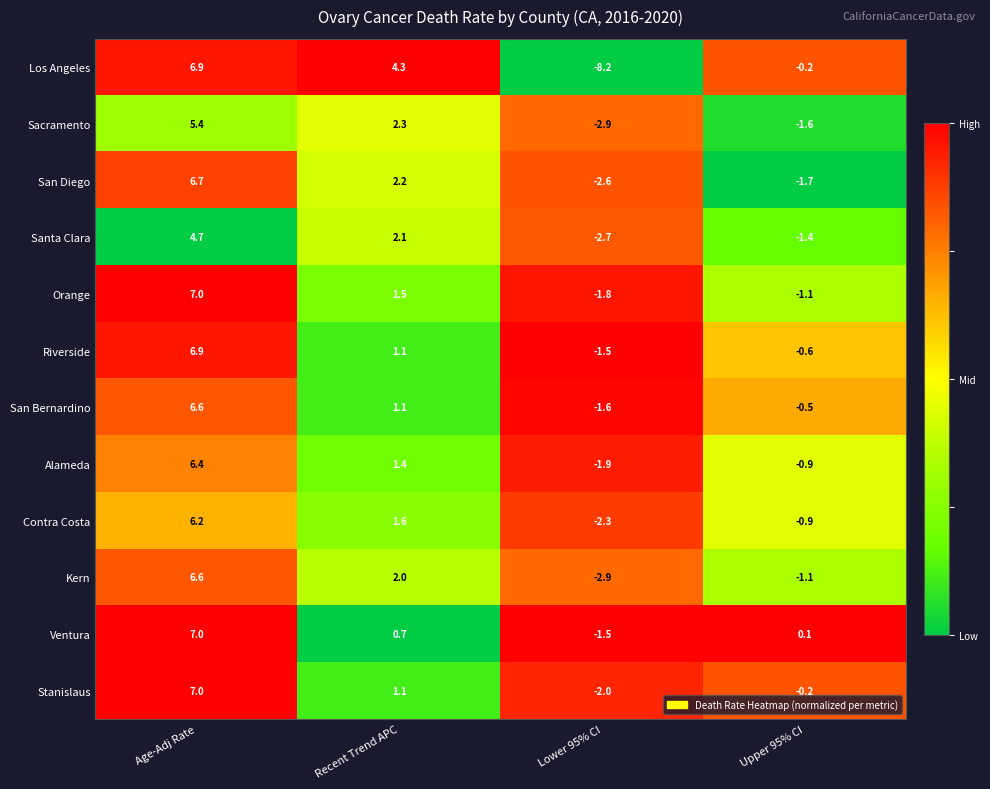

What is the sum of all Santa Clara values?

2.7